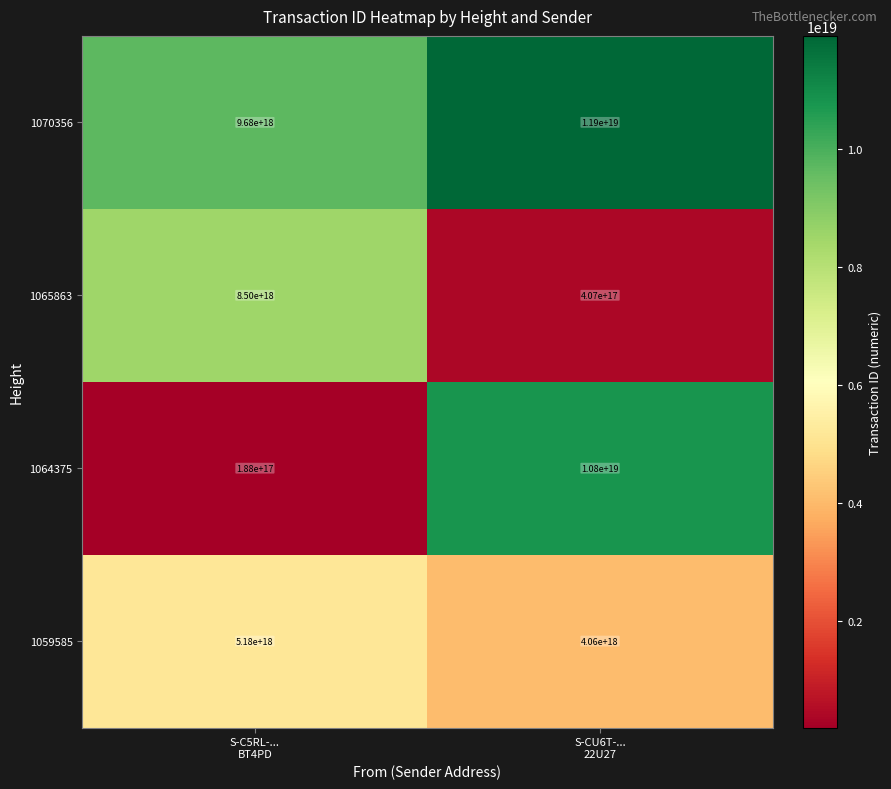

List the series in order of their peak value, highest first.

1070356, 1064375, 1065863, 1059585